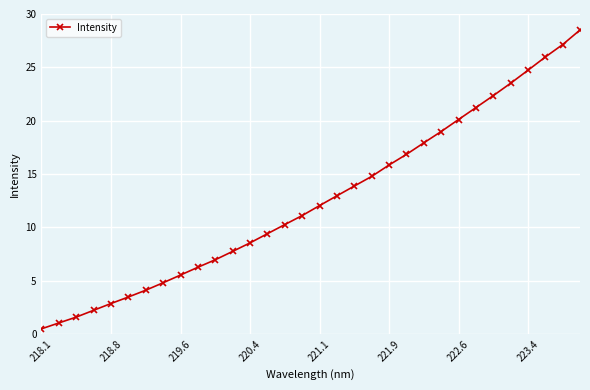

What is the maximum value shown in the chart?

28.5